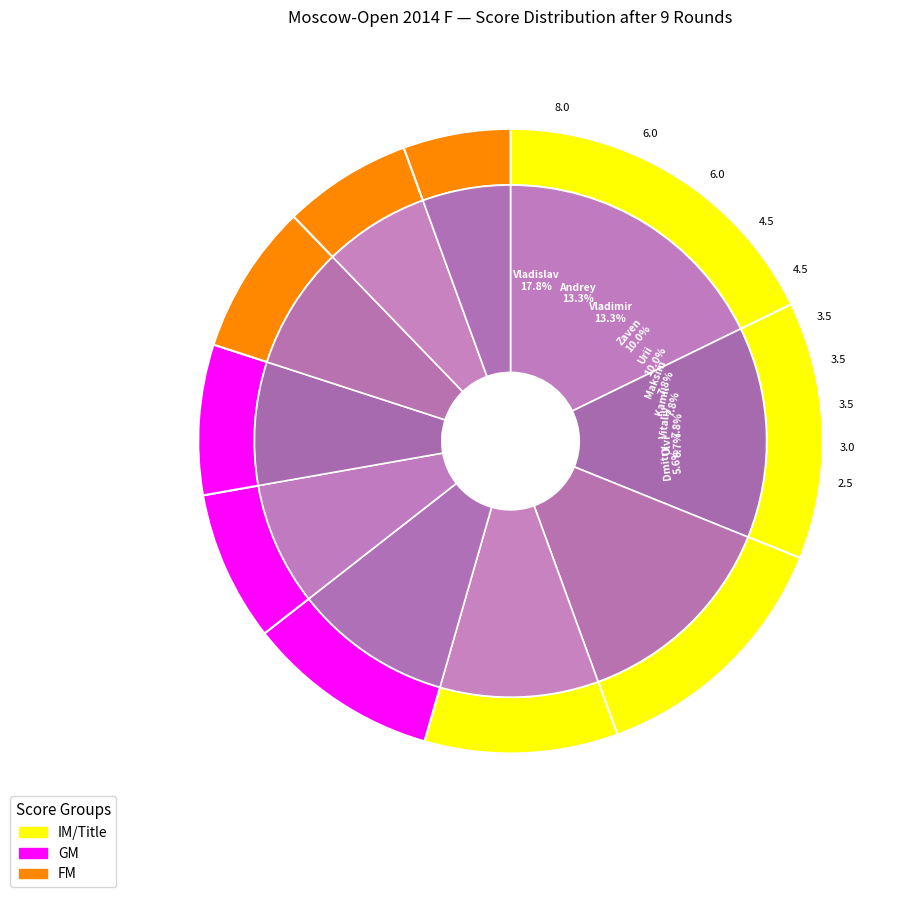

To the nearest percent, what percentage of the pie is Belous Vladimir?

13%